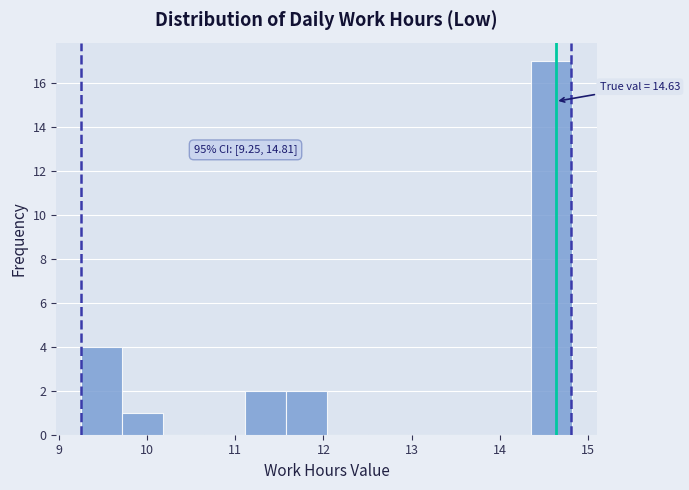

Which range on the x-axis has the tallest bar?

14.4 to 14.8